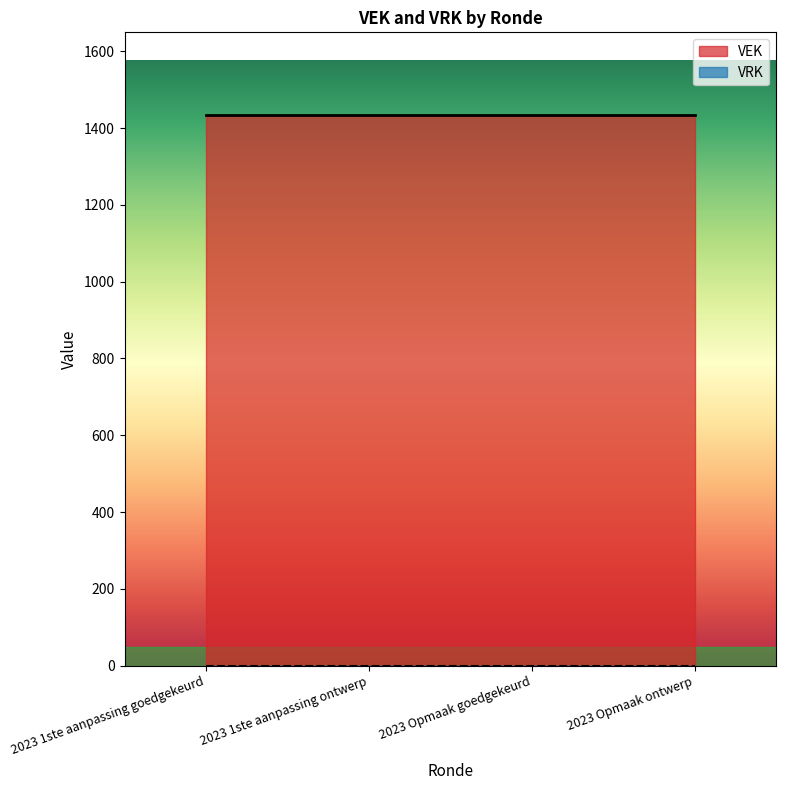

The value of VRK at 2023 1ste aanpassing goedgekeurd is 0. True or false?

True